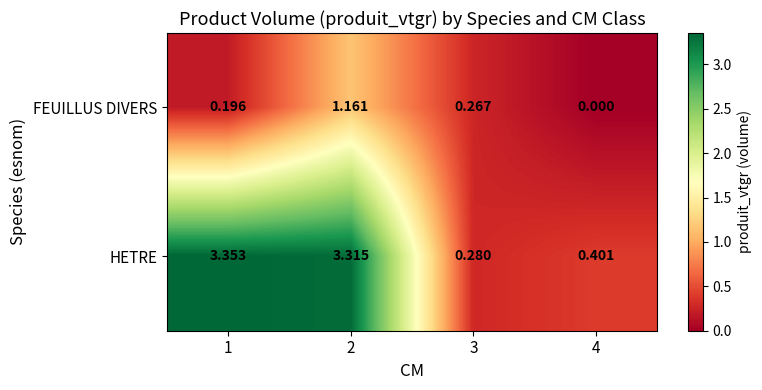

List the series in order of their peak value, highest first.

HETRE, FEUILLUS DIVERS